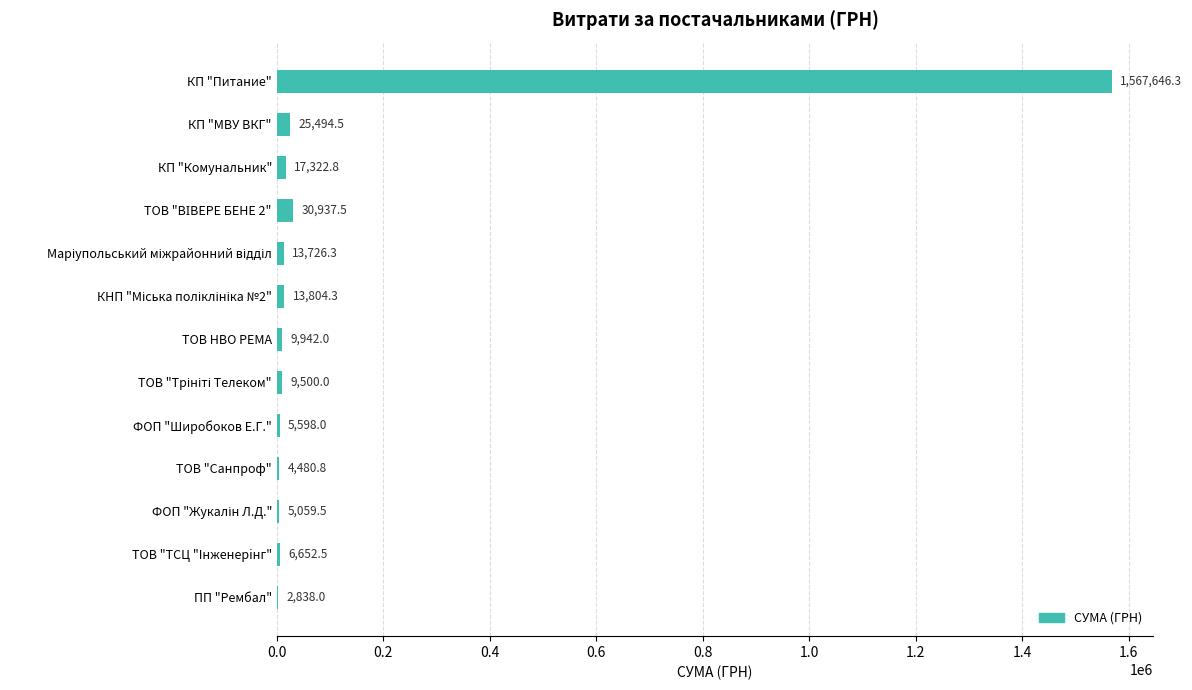

What is the change in value from КП "Комунальник" to ТОВ НВО РЕМА?

-7380.8